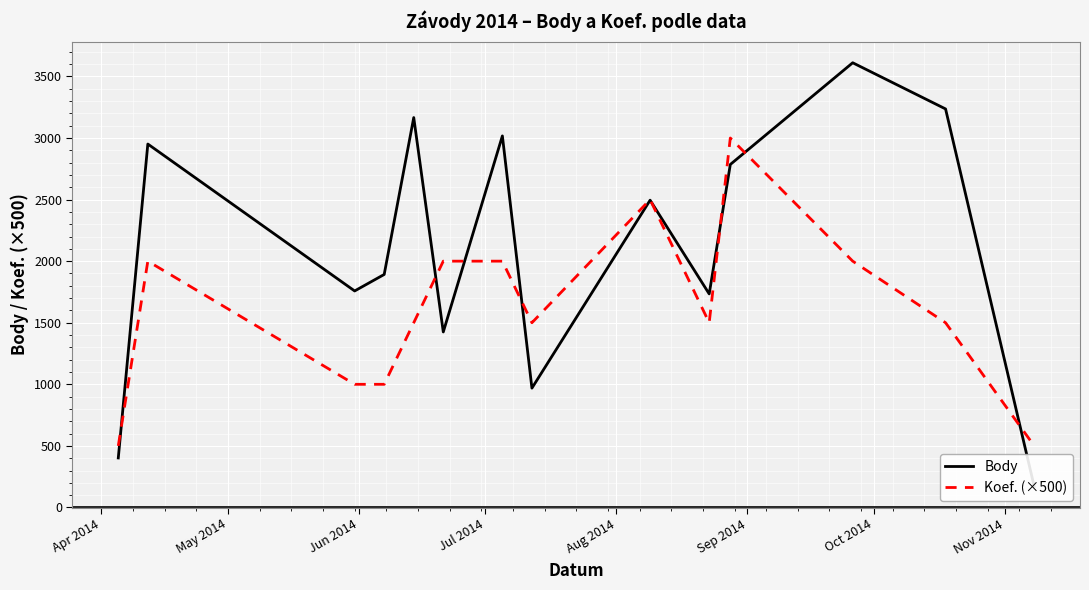

How many times do Koef. (×500) and Body cross each other?

8